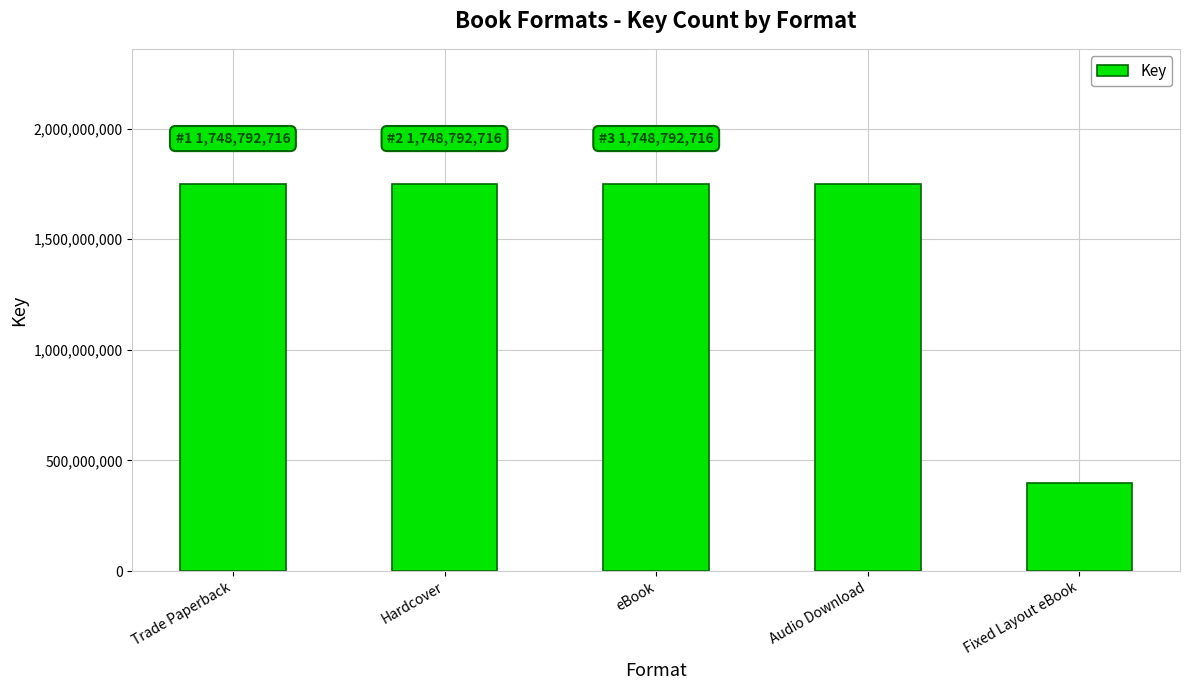

Is it true that the value at Trade Paperback is 892647070?

False